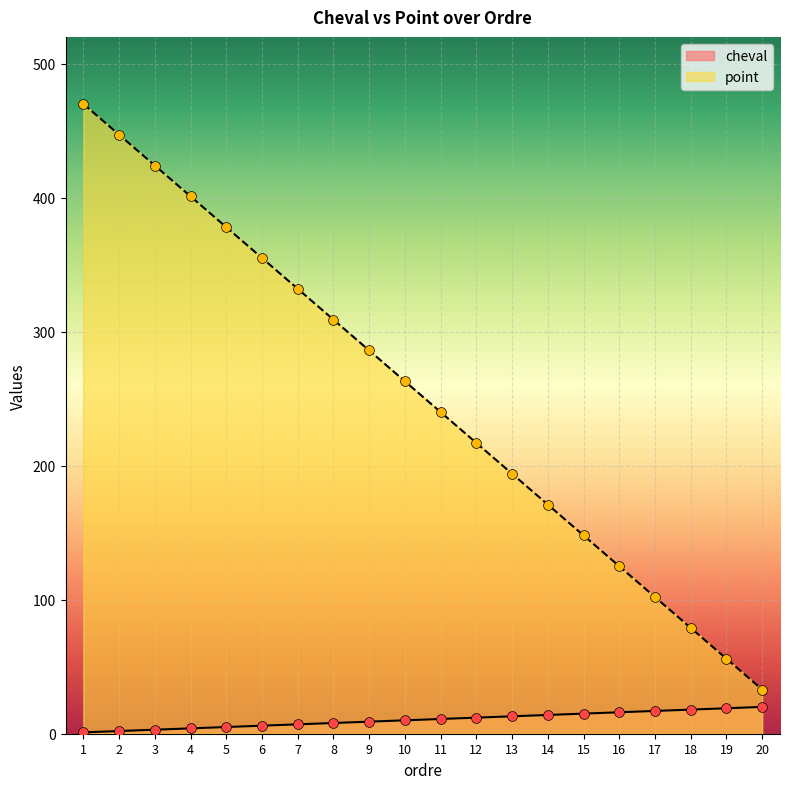

Which series has the largest total across all categories?

point